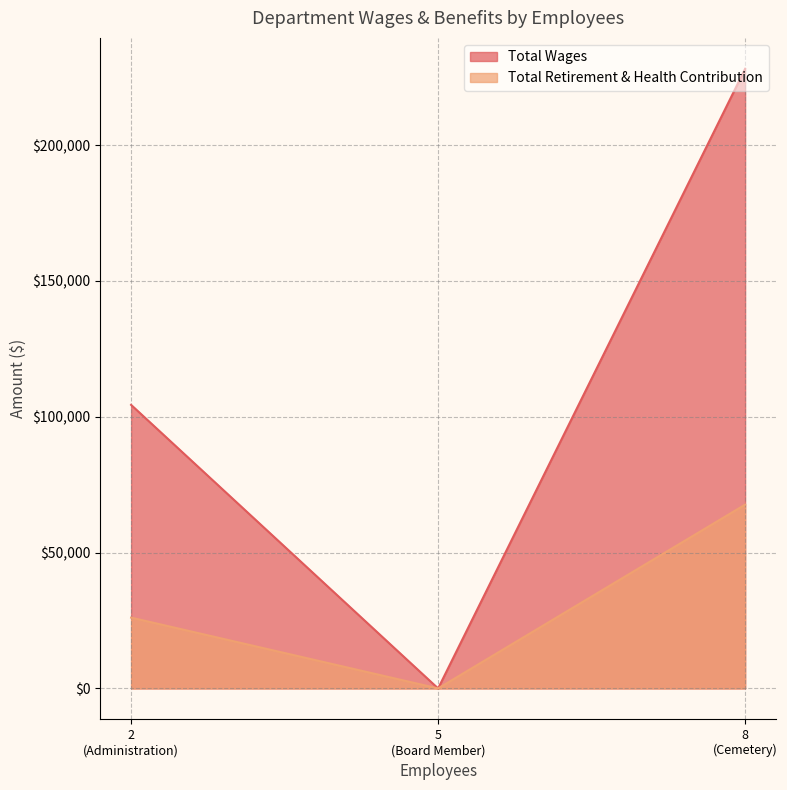

Does the chart display data point markers on the line(s)?

No